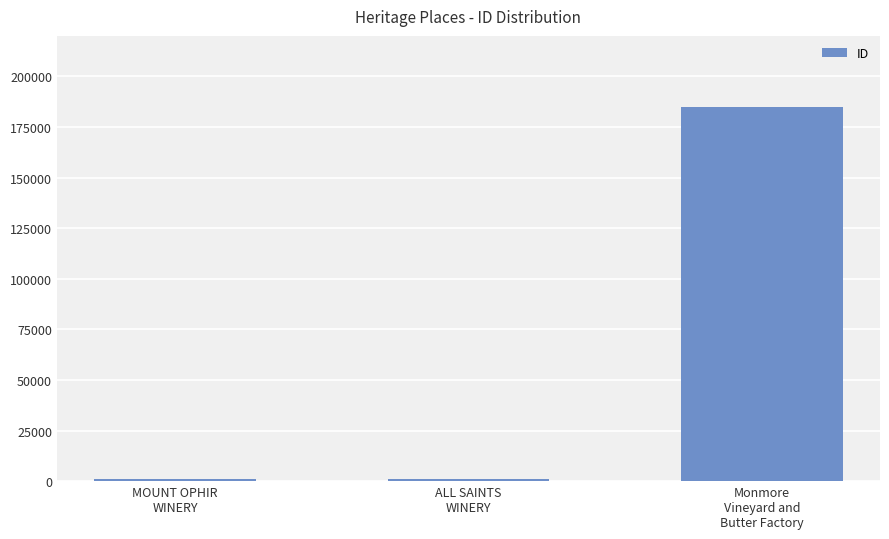

What is the difference between the maximum and minimum values?

183952